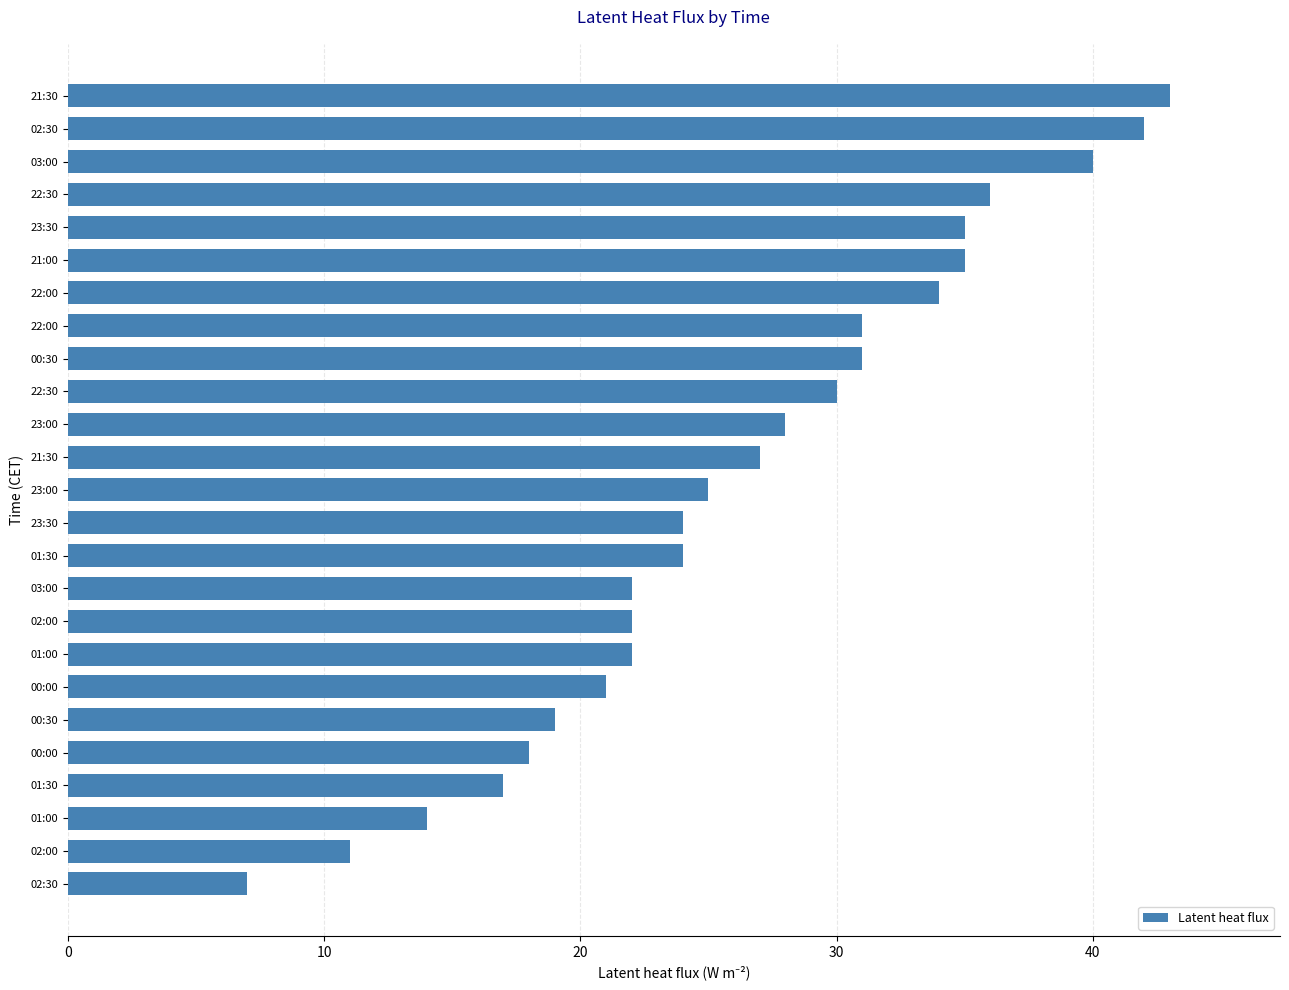

Are the bars horizontal?

Yes